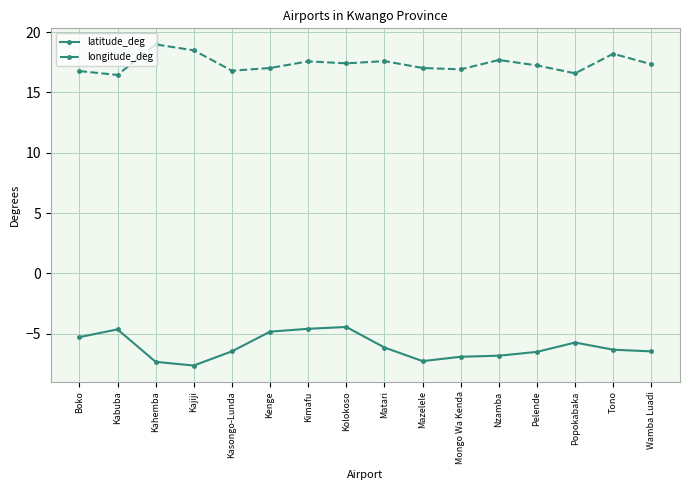

What position from the left is Kenge?

6